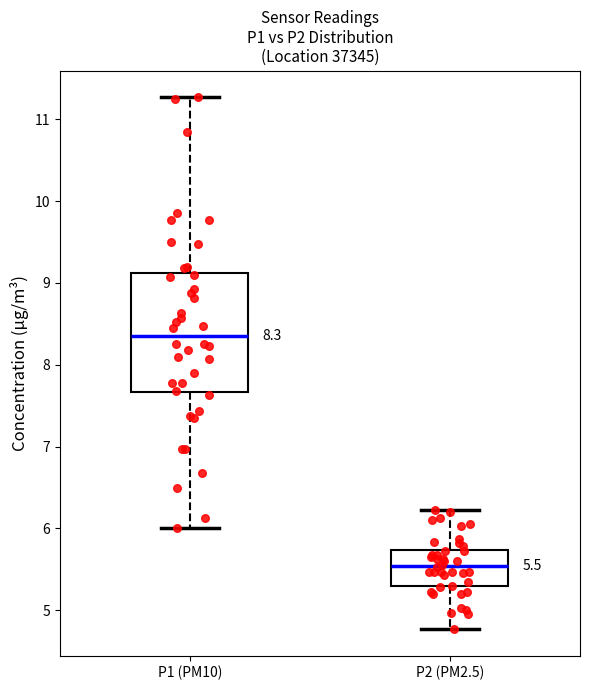

Which box has the highest median line?

P1 (PM10)